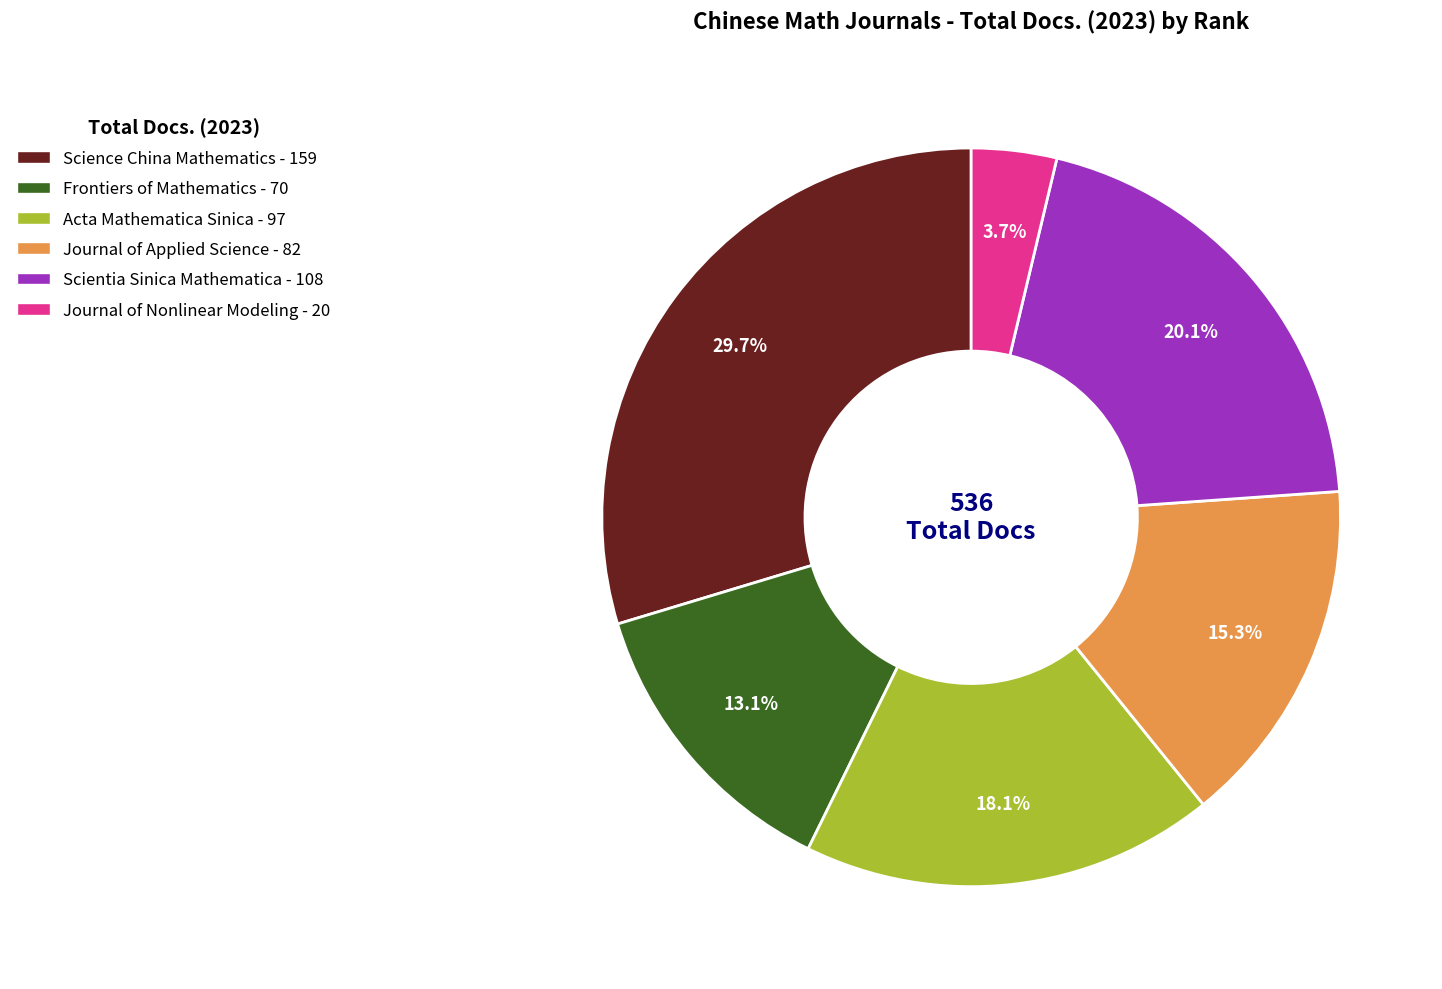

Does any single category account for the majority?

No